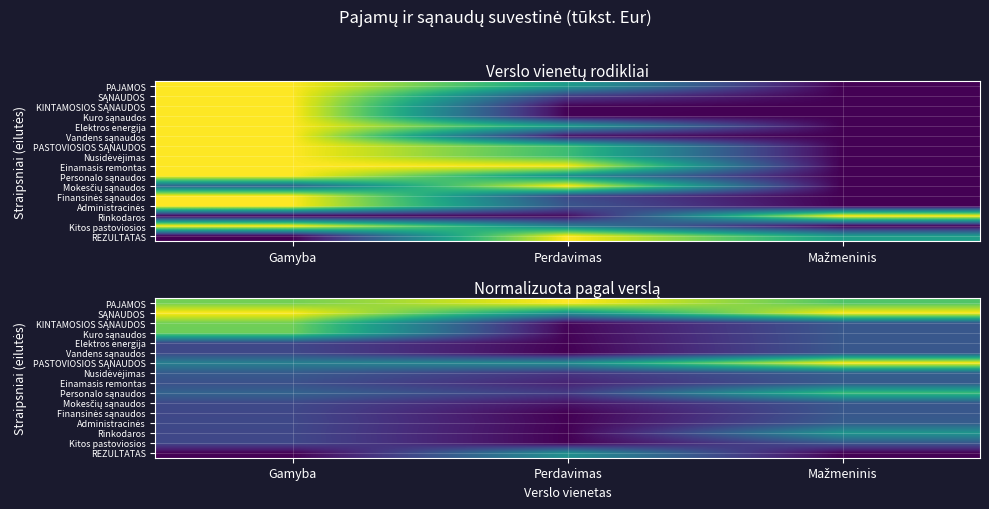

At which category does the chart reach its peak across all series?

Perdavimas